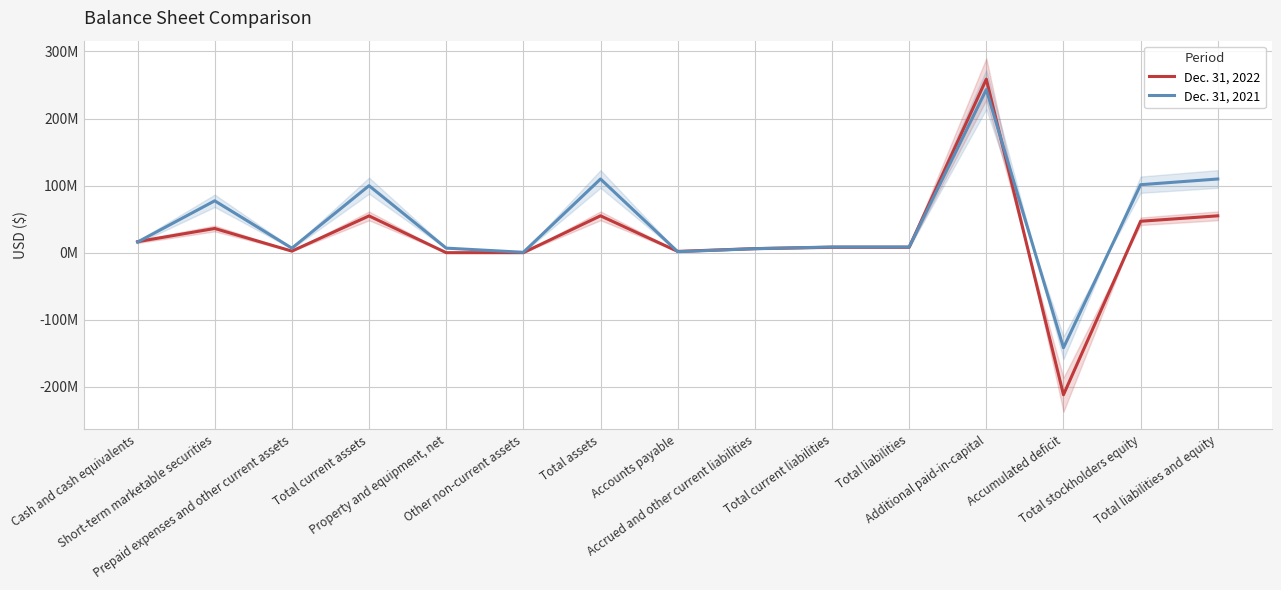

How many values in Dec. 31, 2022 are below zero?

1